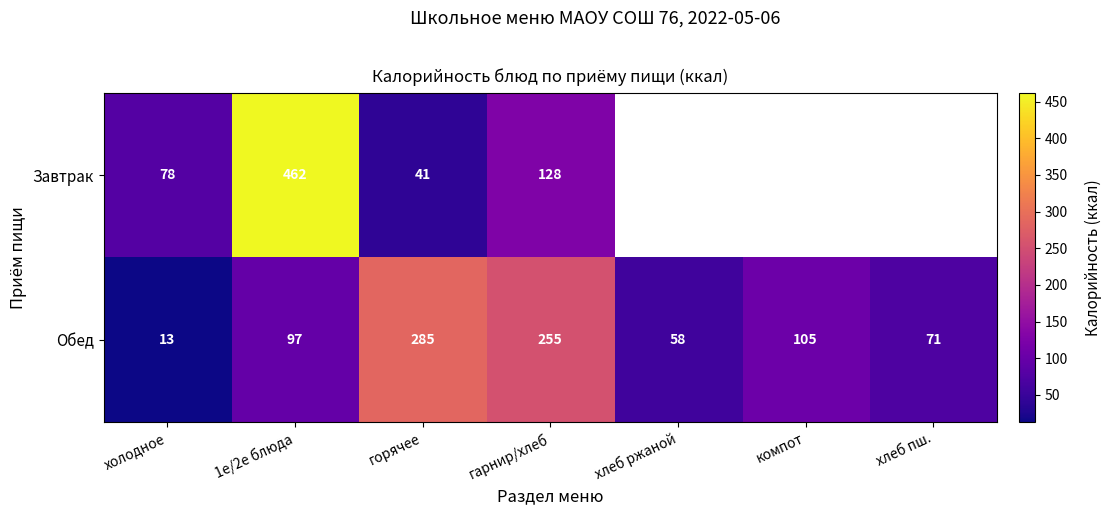

What is the total value across all series at 1е/2е блюда?

559